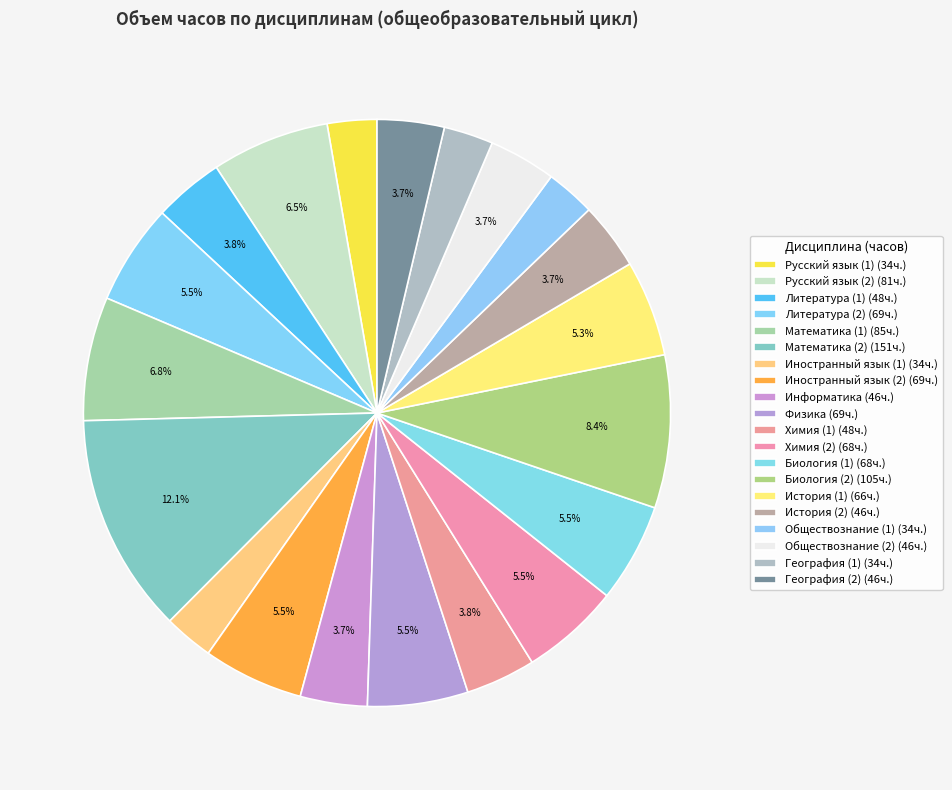

What is the smallest slice in the pie chart?

Русский язык (1)